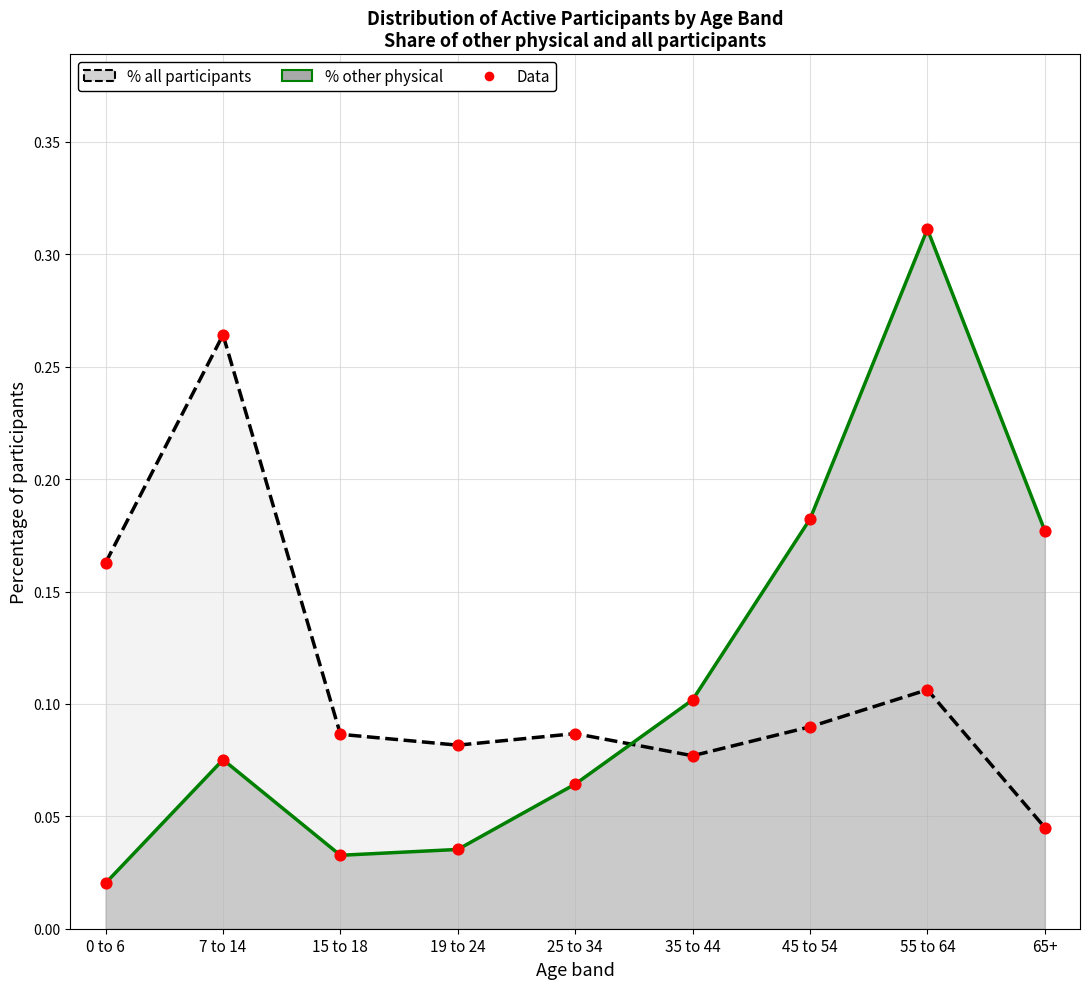

Is the value of % other physical (line) at 0 to 6 greater than the value of % all participants (line) at 65+?

No